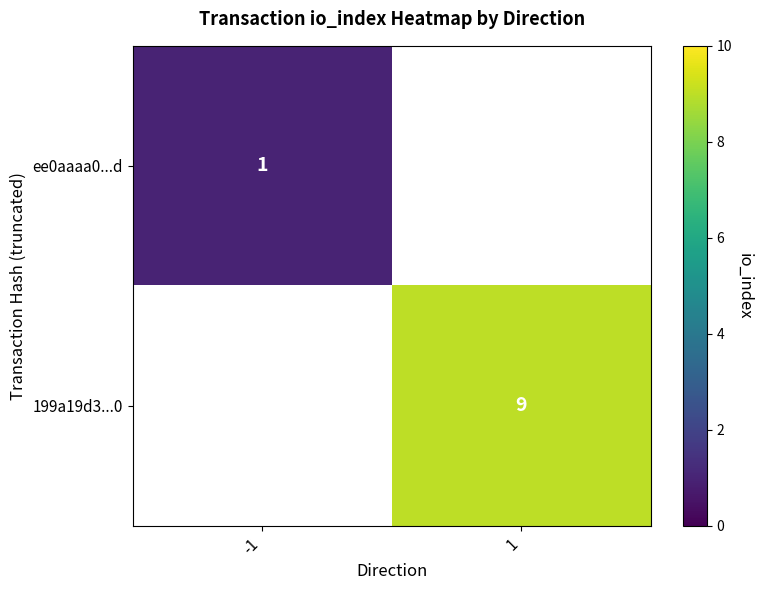

True or false: 199a19d3...0 has a value of 13 at 1.

False